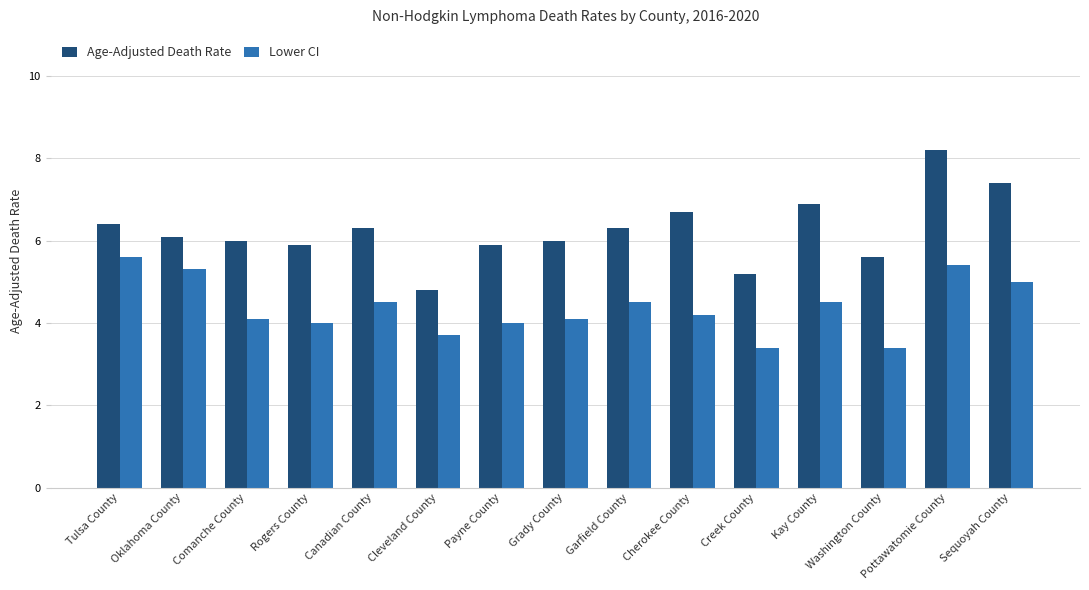

Count the number of data series in this chart.

2